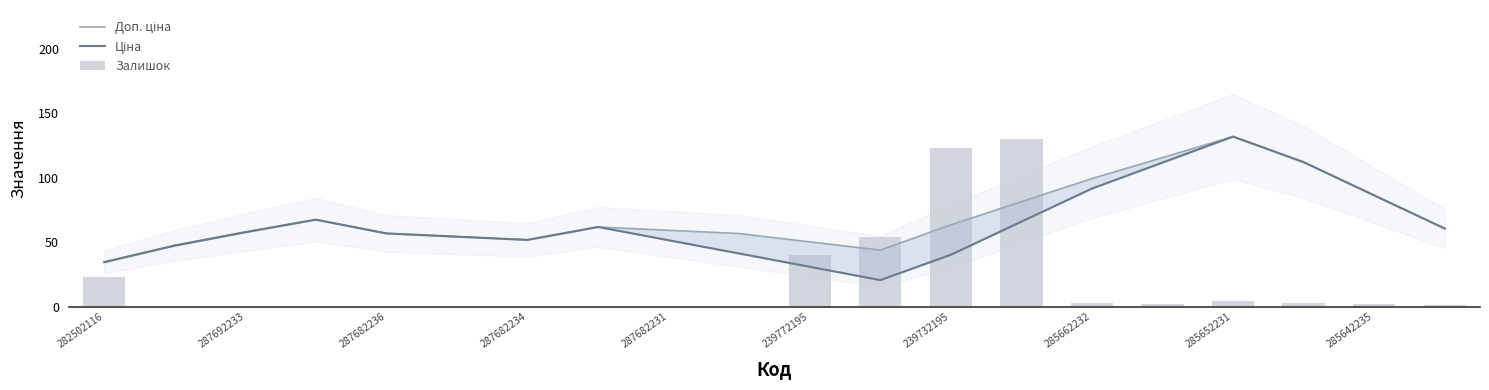

Reading left to right, what are all the values shown in this chart?

Доп. ціна: 34.7	47.5	57.9	67.5	56.8	54.3	51.8	61.8	59.2	56.7	50.2	43.8	63.4	81.4	99.3	115.6	131.9	112.0	86.3	60.6
Ціна: 34.5	47.3	57.7	67.5	56.8	54.3	51.8	61.8	51.5	41.2	30.9	20.6	40.2	65.9	91.6	111.7	131.9	112.0	86.3	60.6
Залишок: 23.1	0.0	0.0	0.0	0.0	0.0	0.0	0.0	0.0	0.0	40.4	53.7	123.1	130.0	2.6	2.4	4.3	2.6	2.4	1.7